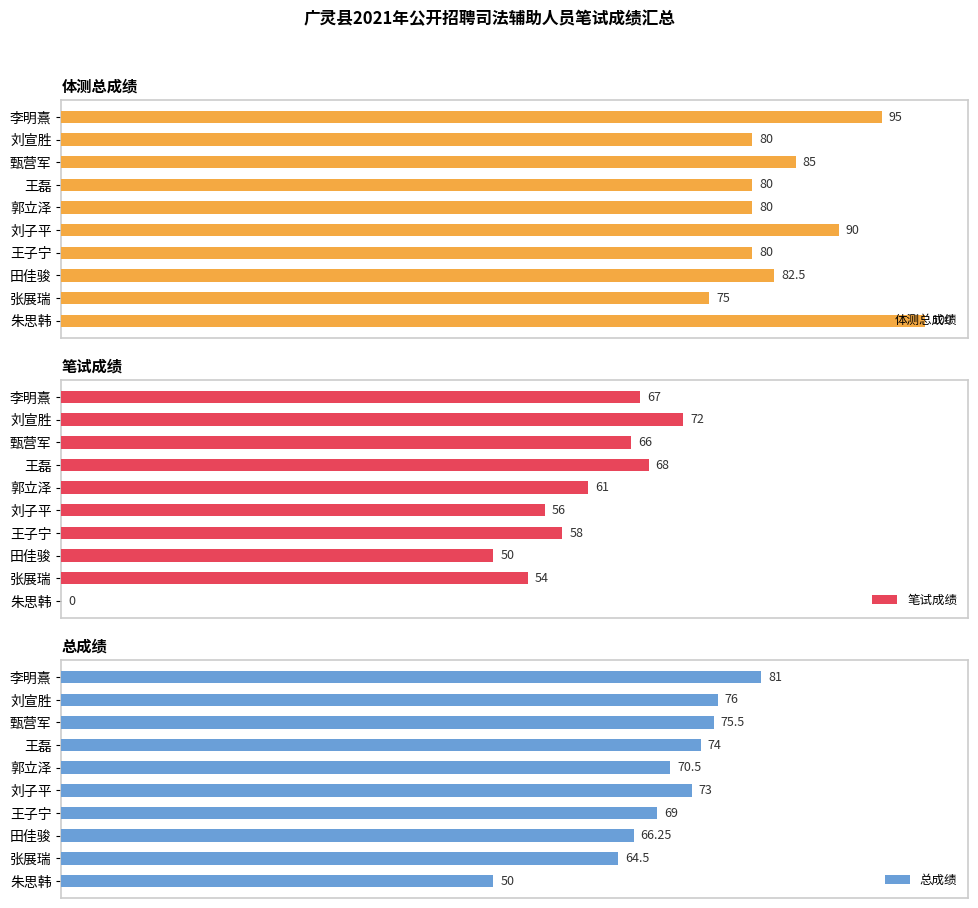

Which category has the highest value in the 笔试成绩 series?

刘宣胜